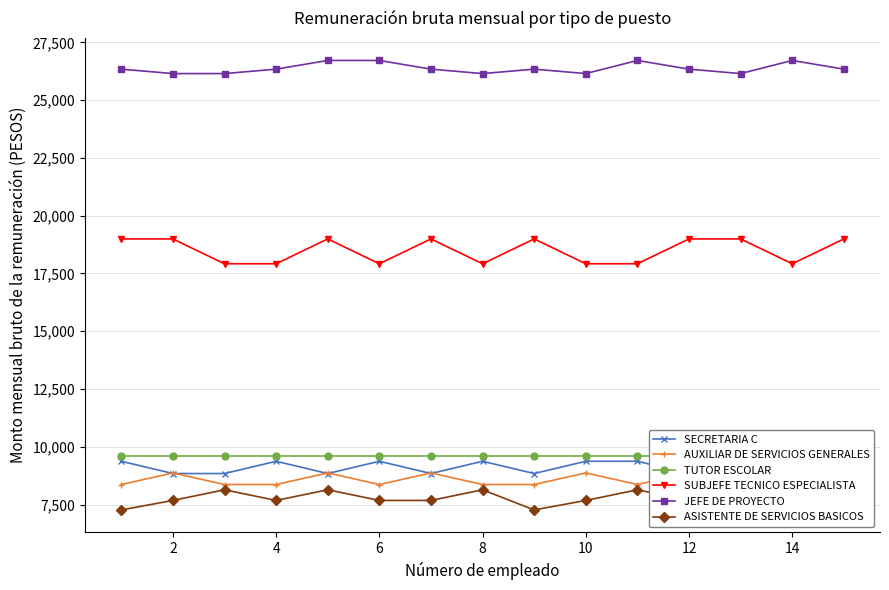

True or false: SECRETARIA C and ASISTENTE DE SERVICIOS BASICOS intersect in this chart.

False